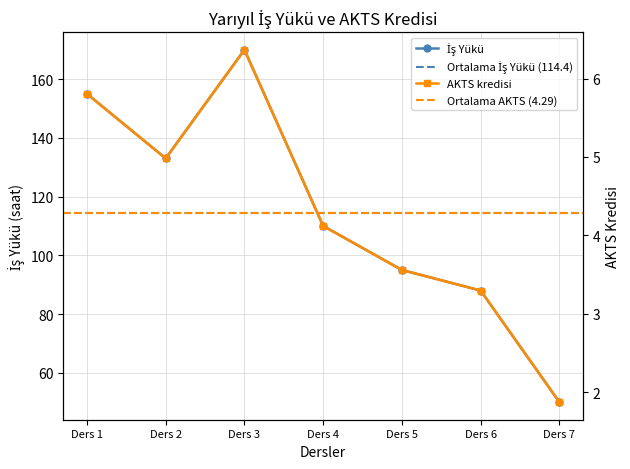

How many lines are shown in the chart?

2